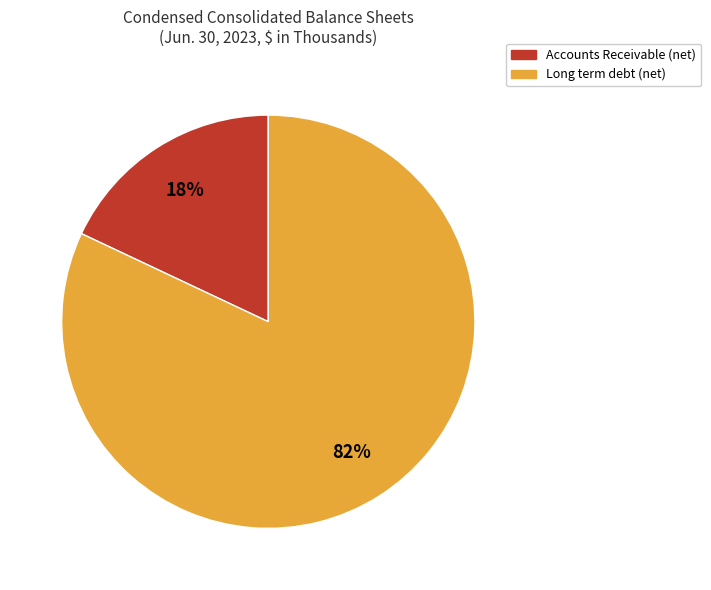

Which slice is the largest?

Long term debt (net)